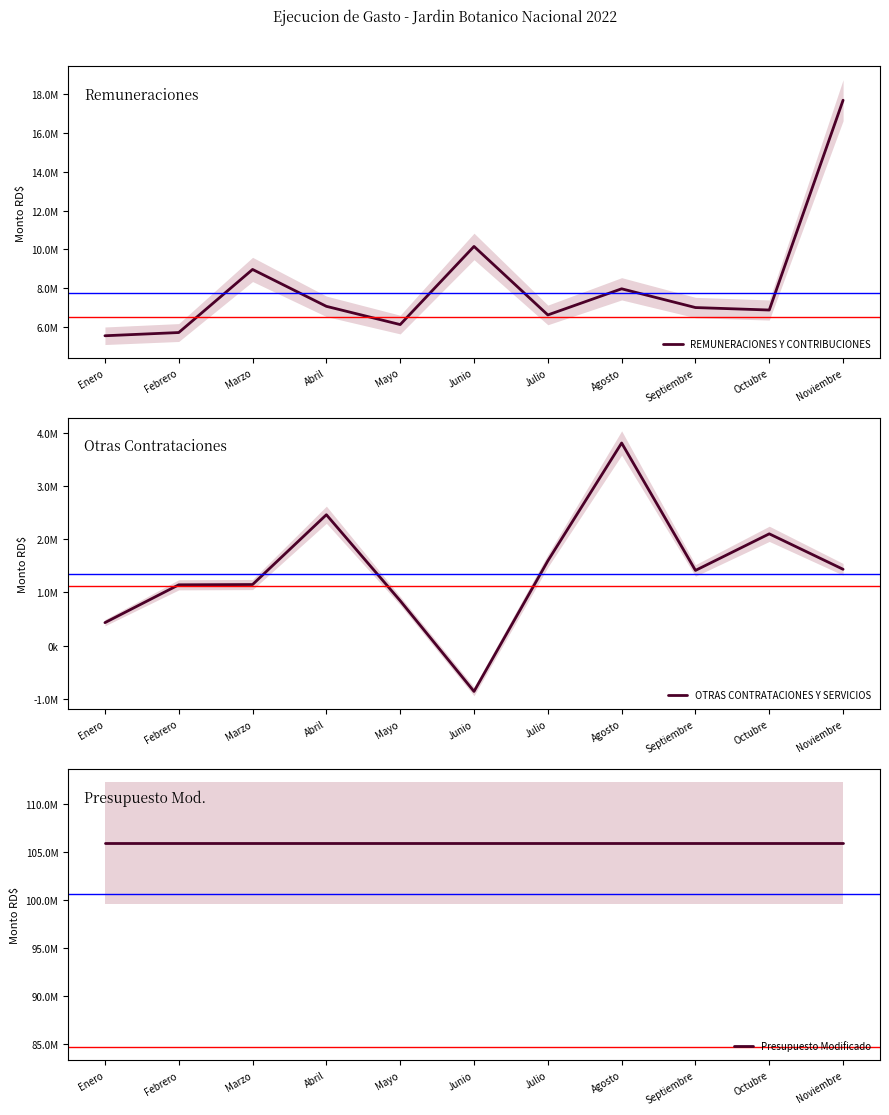

What is the difference between the REMUNERACIONES Y CONTRIBUCIONES values at Abril and Octubre?

190473.8